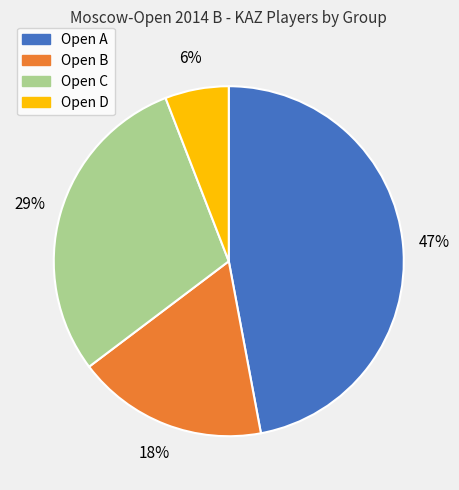

To the nearest percent, what is the difference between the Open B and Open A slice percentages?

29%